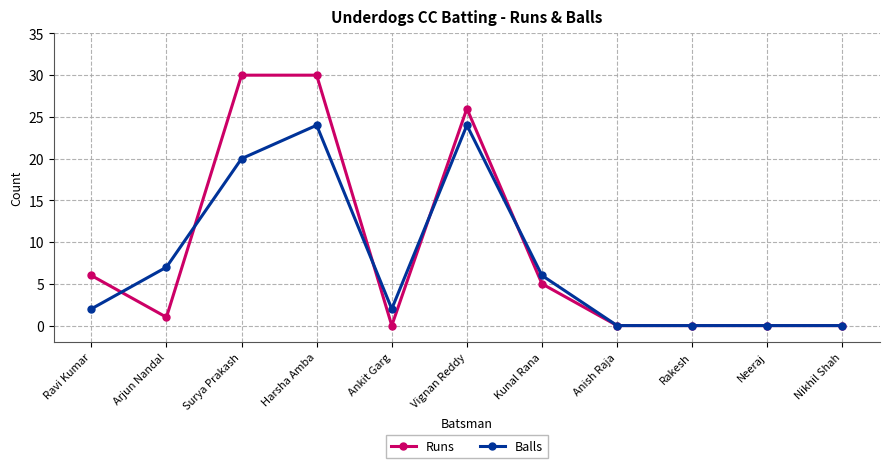

What is the difference between the maximum and minimum values in the Runs series?

30